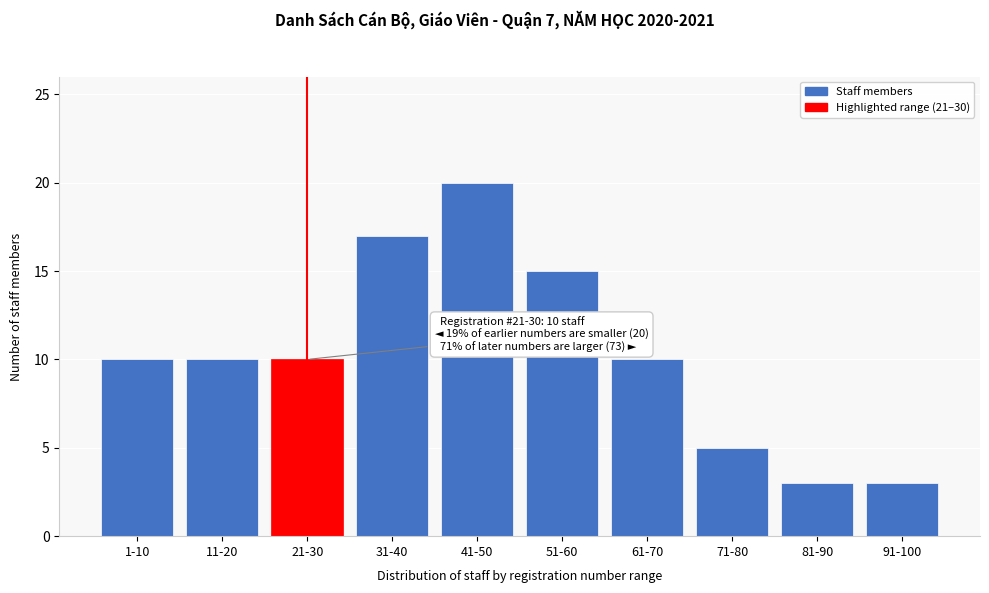

Reading right to left, extract all data points from this chart.

91-100=3	81-90=3	71-80=5	61-70=10	51-60=15	41-50=20	31-40=17	21-30=10	11-20=10	1-10=10